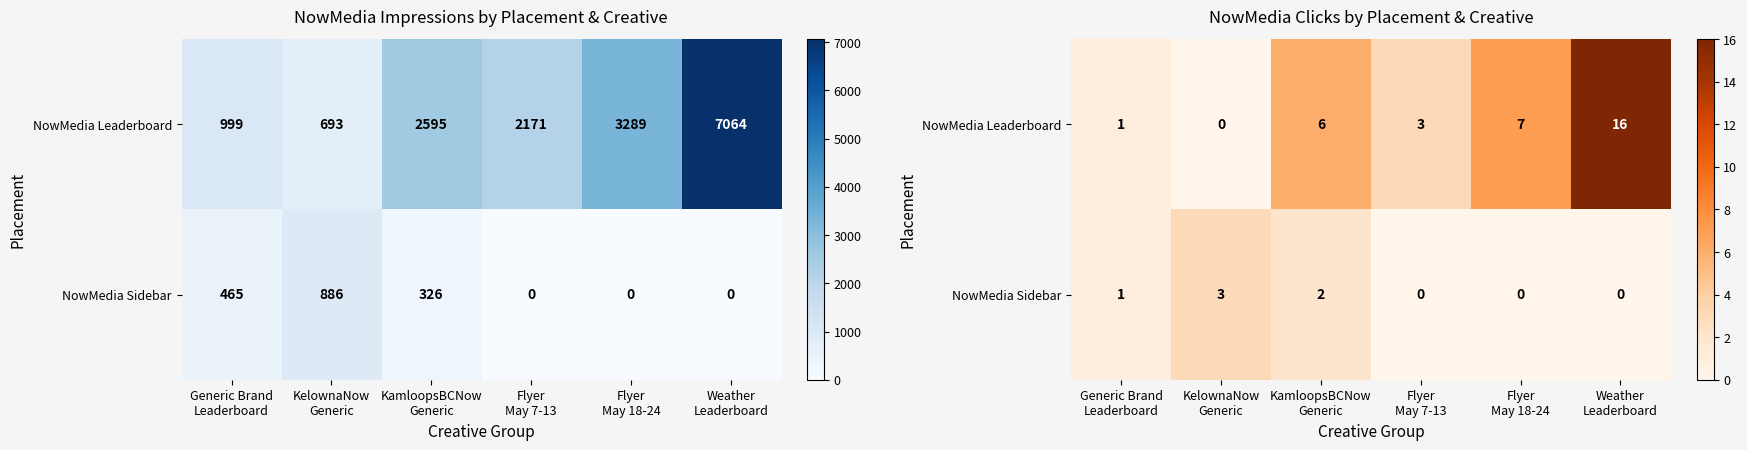

The value of NowMedia Leaderboard at Weather Leaderboard is 16. True or false?

True